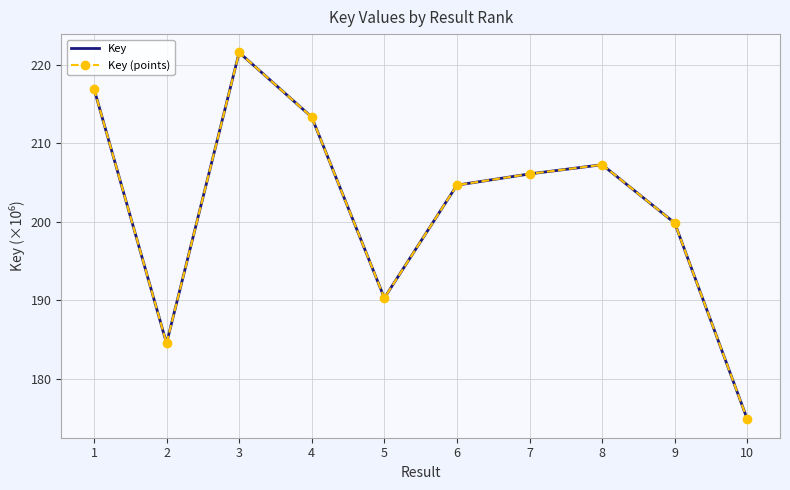

What is the value of the Key (points) point at the 5th from the left?

190.3